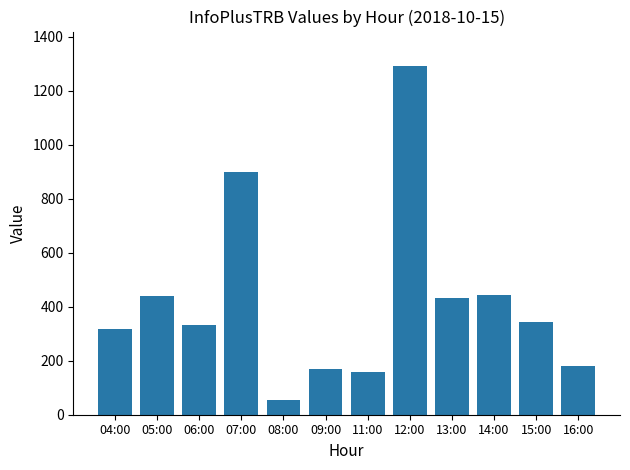

Between 15:00 and 12:00, which is larger?

12:00